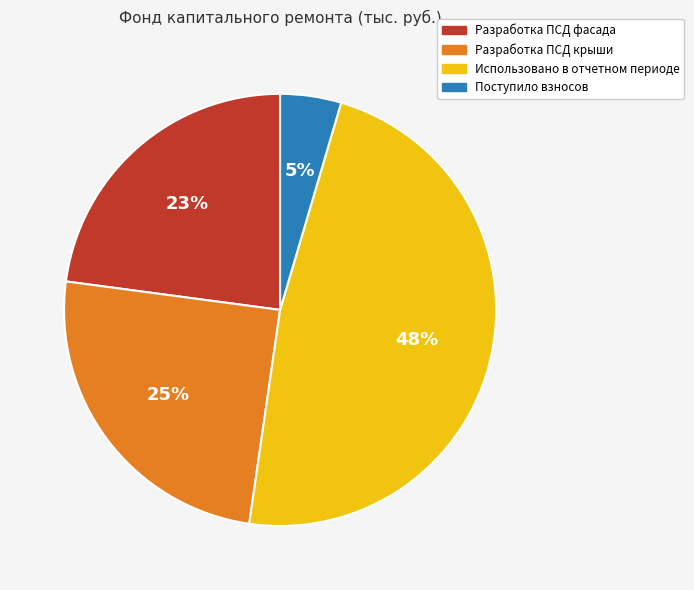

How many segments does this pie chart have?

4